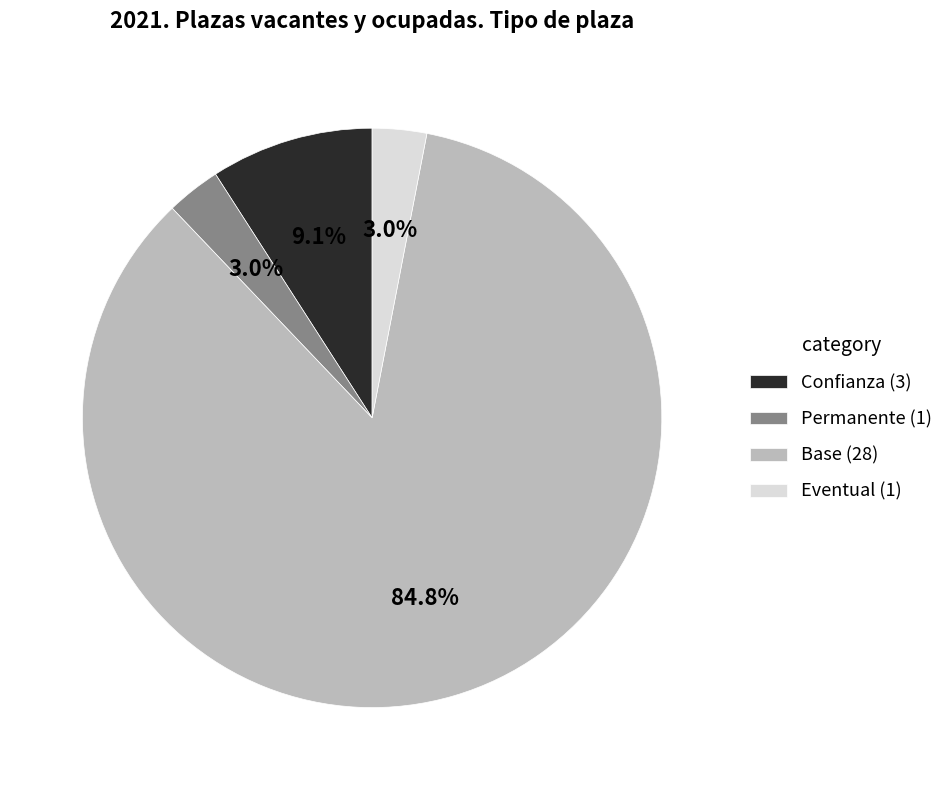

What is the largest slice in the pie chart?

Base